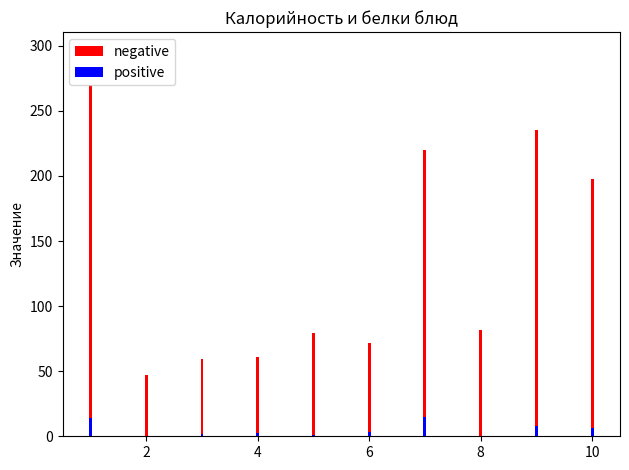

Is the value of negative at 10 greater than the value of positive at 4?

Yes